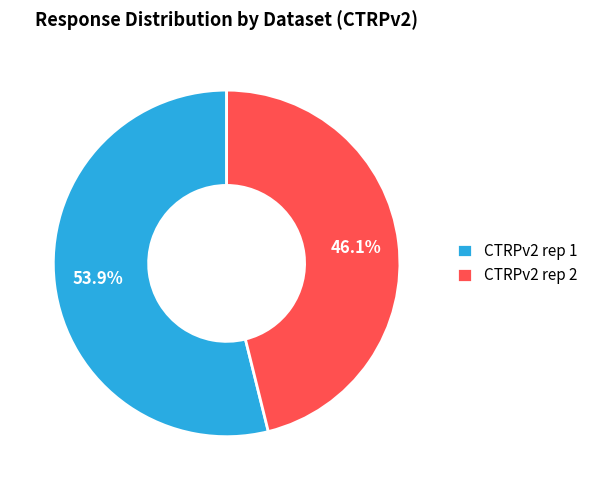

Combined, what portion of the pie is CTRPv2 rep 1 and CTRPv2 rep 2?

100.0%